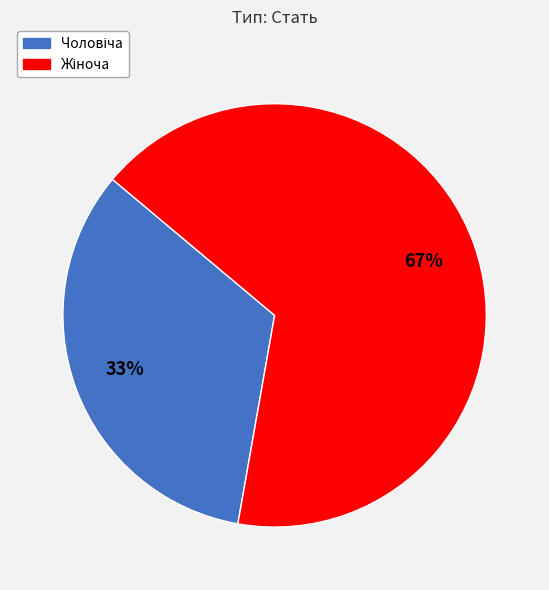

How many slices are in this pie chart?

2